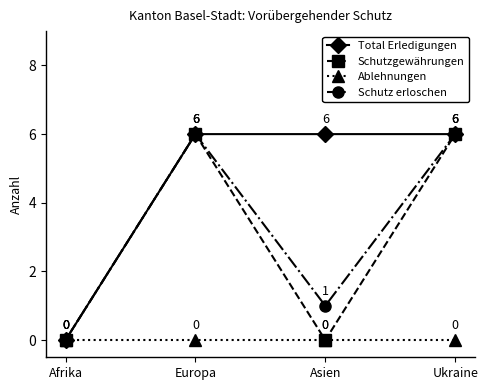

What is the label of the 4th point from the left?

Ukraine